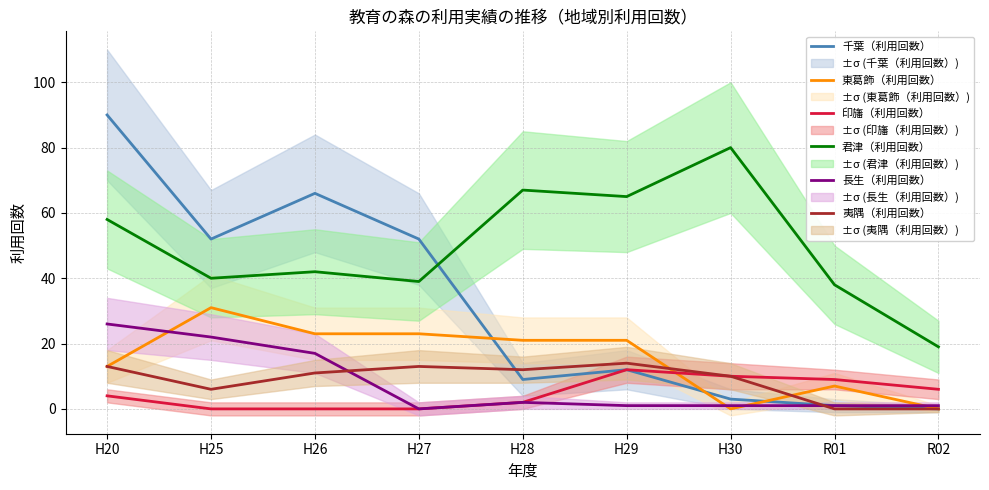

Which series has the largest range (max minus min)?

千葉（利用回数）